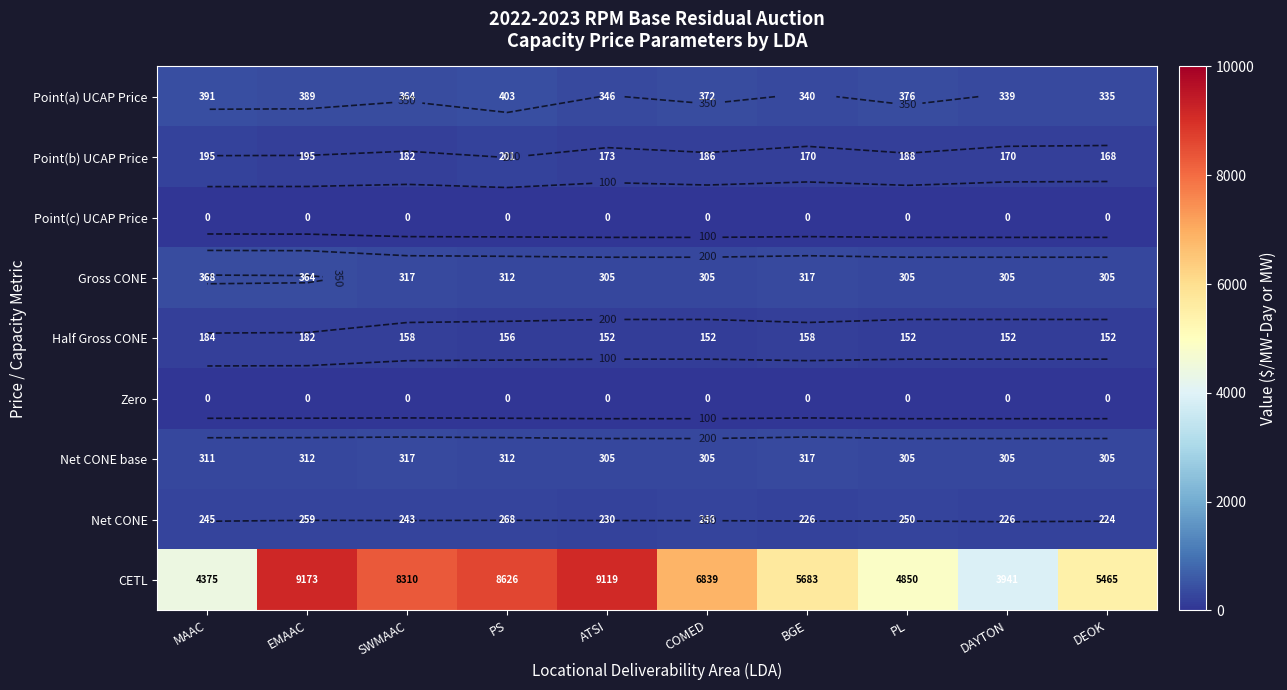

List the series in order of their peak value, lowest first.

Point(c) UCAP Price, Zero, Half Gross CONE, Point(b) UCAP Price, Net CONE, Net CONE base, Gross CONE, Point(a) UCAP Price, CETL